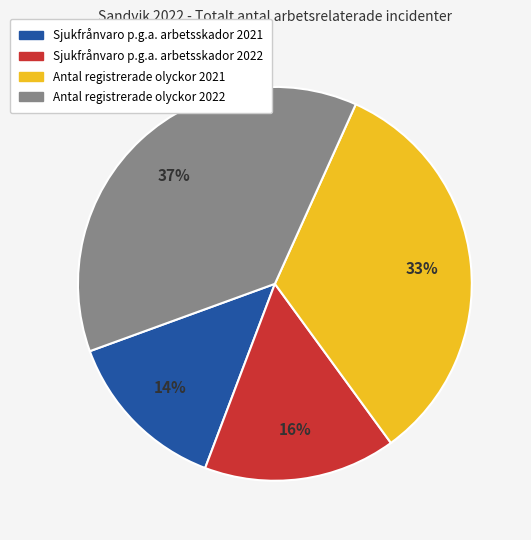

To the nearest percent, what portion does Antal registrerade olyckor 2021 represent?

33%